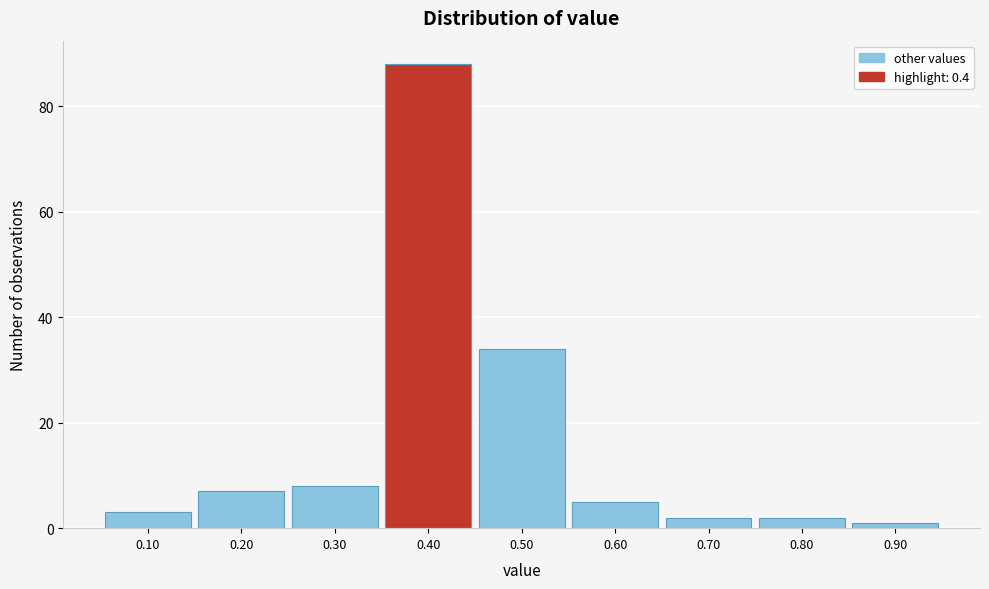

Which range on the x-axis has the tallest bar?

0.35 to 0.45